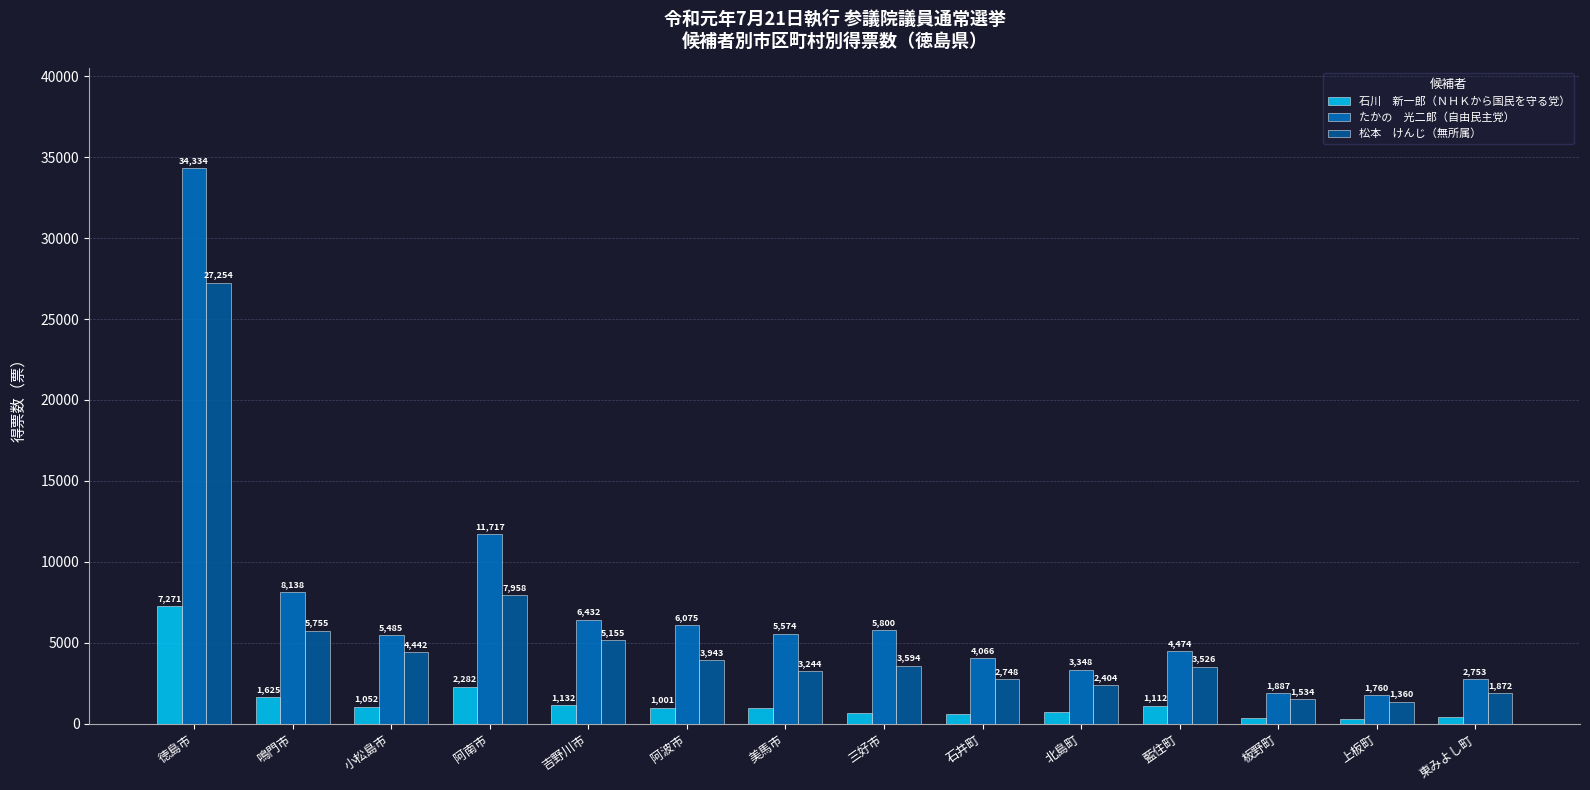

What is the spread (max minus min) of values at 東みよし町?

2317